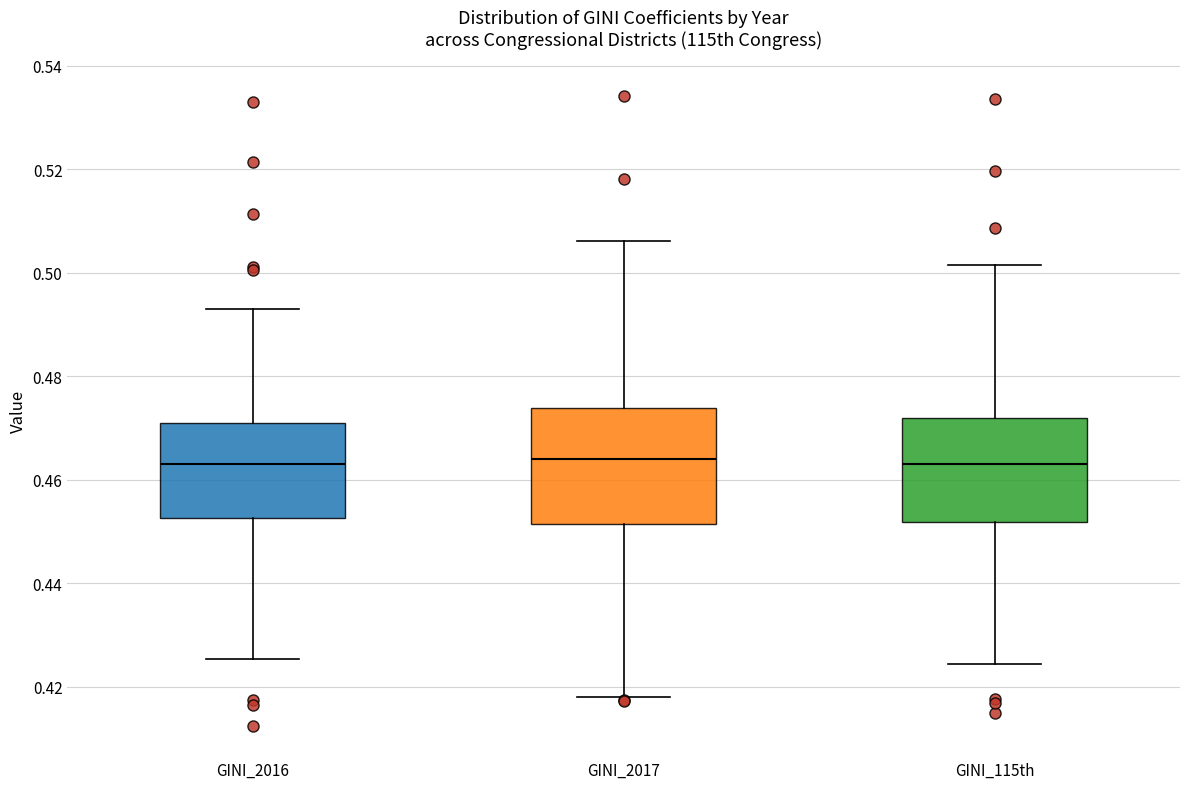

Reading left to right, read every box against the y-axis: the position of its median line, the range the box covers, and the ends of its whiskers. The values are not printed on the chart, so give them approximately, as read against the axis.

GINI_2016: median 0.464, box 0.452 to 0.470, whiskers 0.426 to 0.492
GINI_2017: median 0.464, box 0.452 to 0.474, whiskers 0.418 to 0.506
GINI_115th: median 0.464, box 0.452 to 0.472, whiskers 0.424 to 0.502